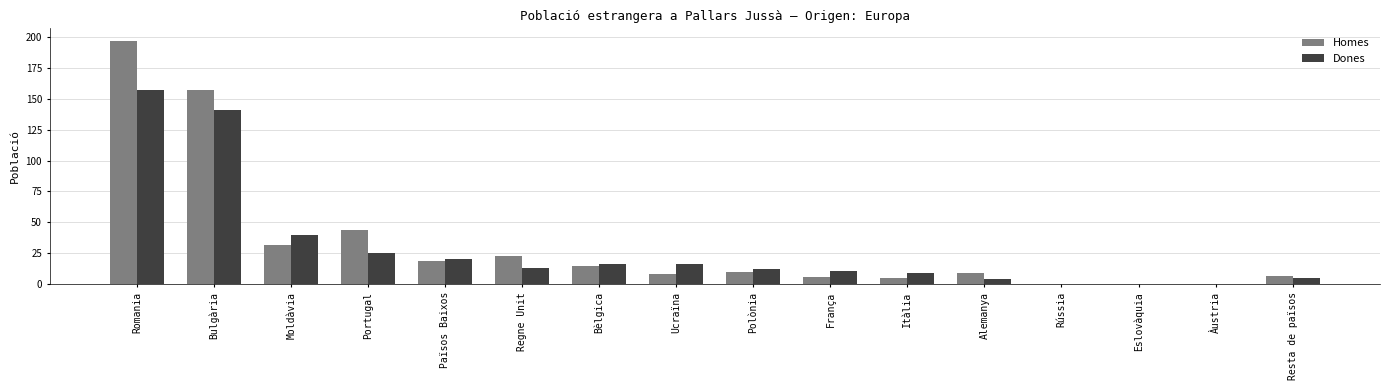

Count the number of categories in the chart.

16